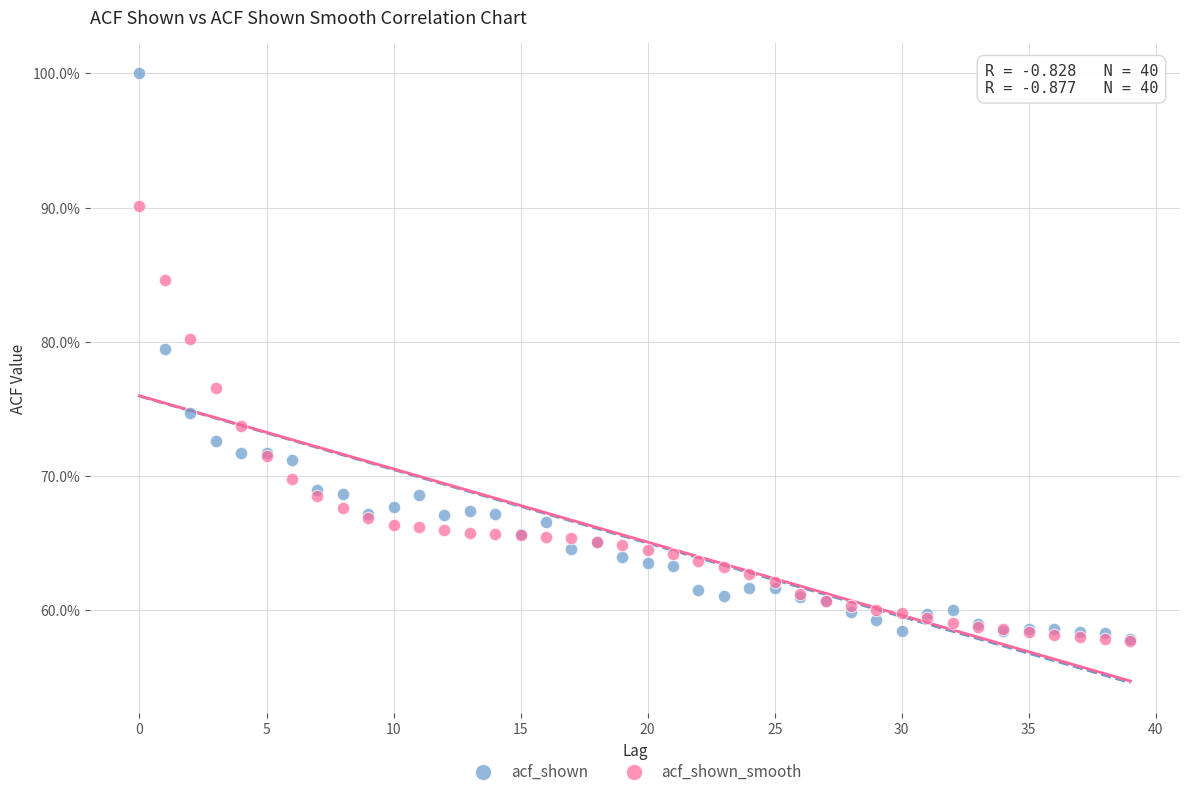

Which series has the widest spread of Y values?

acf_shown